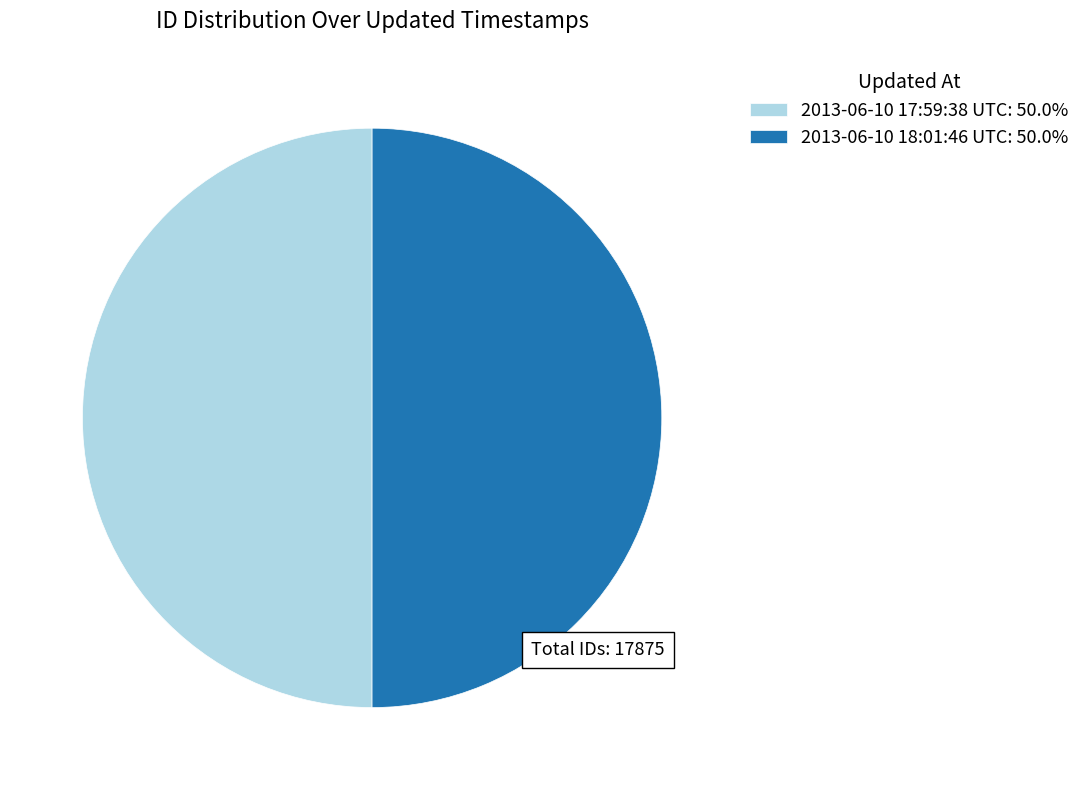

Do 2013-06-10 18:01:46 UTC: 50.0% and 2013-06-10 17:59:38 UTC: 50.0% together represent more than half of the pie?

Yes